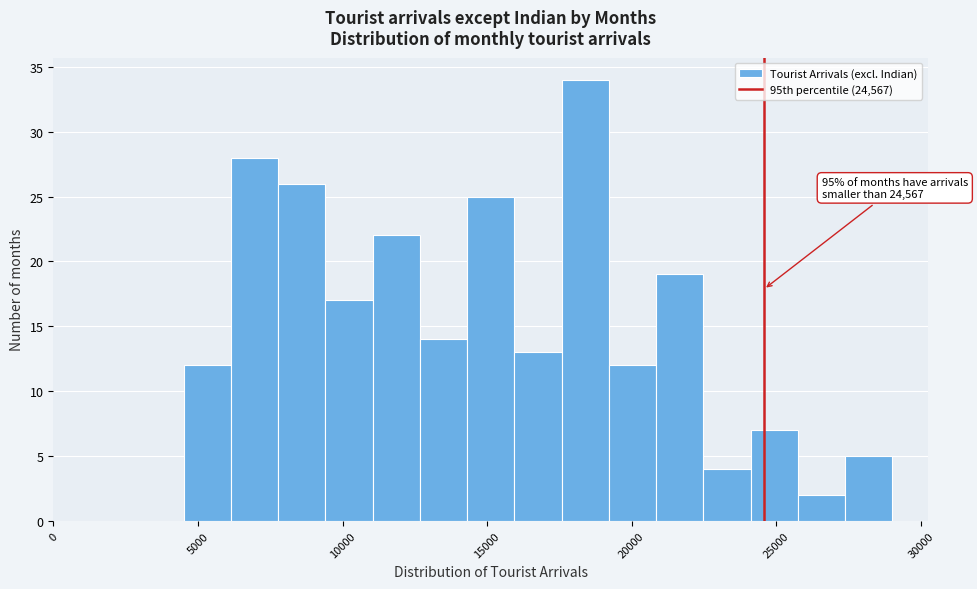

Read against the x-axis, roughly where is the centre of the tallest bar?

18500